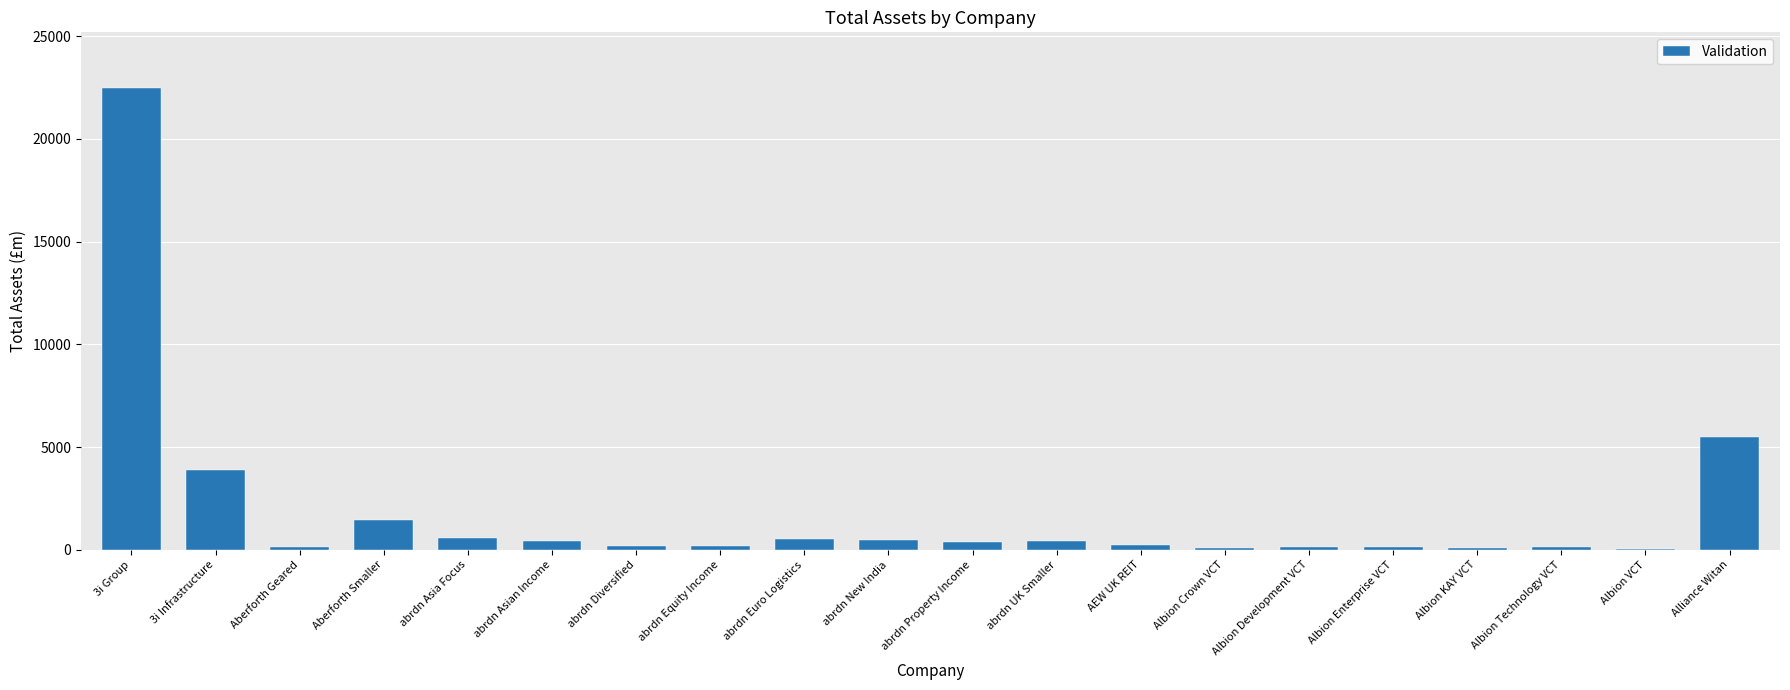

True or false: the data shows 443.3 at abrdn UK Smaller.

True